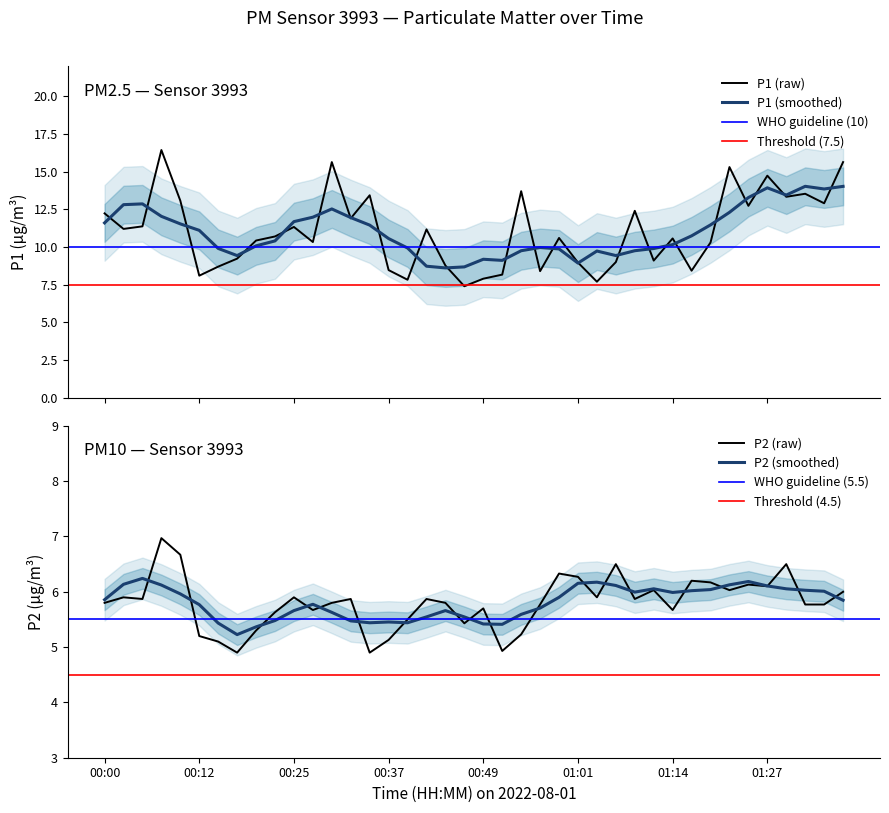

True or false: P1 and P2 intersect in this chart.

False